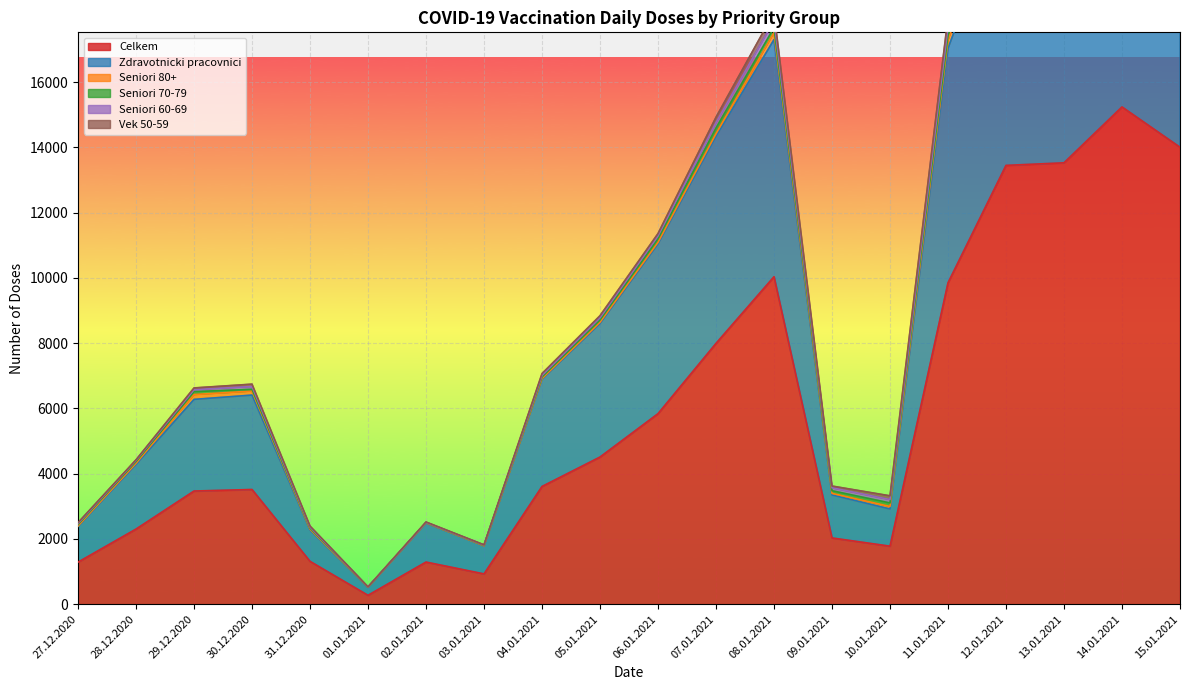

How many data points in Seniori 80+ are above 77?

9